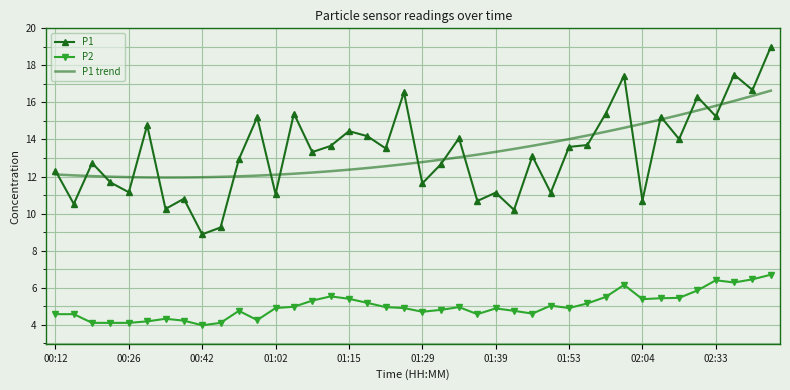

Which series has the largest range (max minus min)?

P1